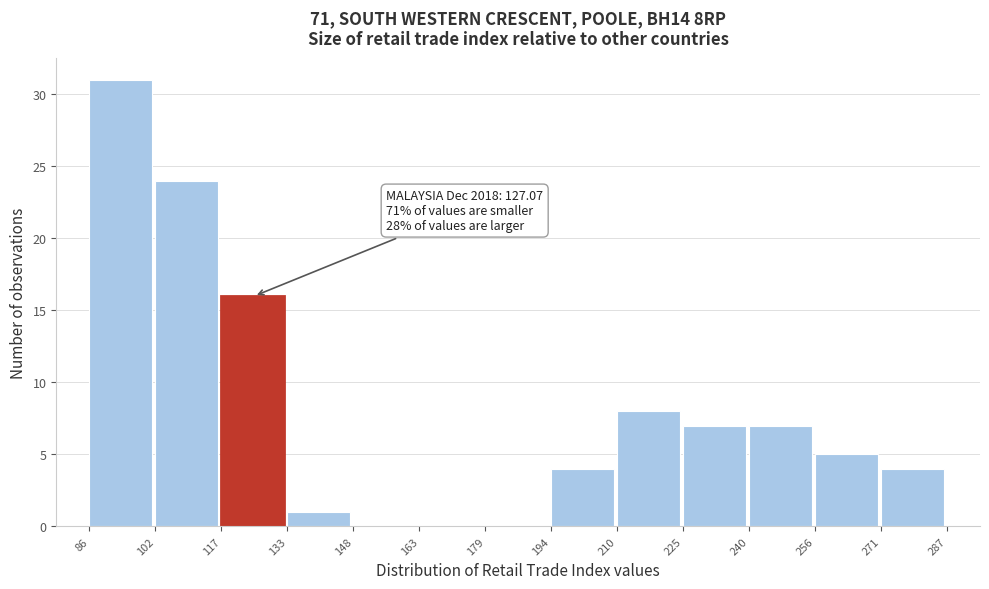

Over which range of the x-axis is the bar tallest?

86 to 102